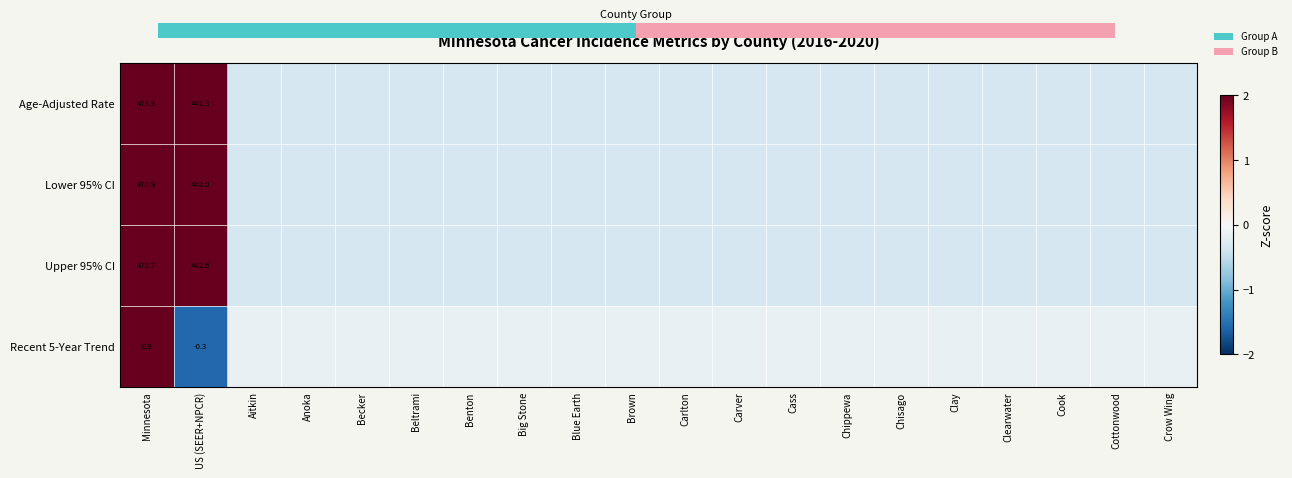

At which label is Age-Adjusted Rate closest to 0?

Aitkin